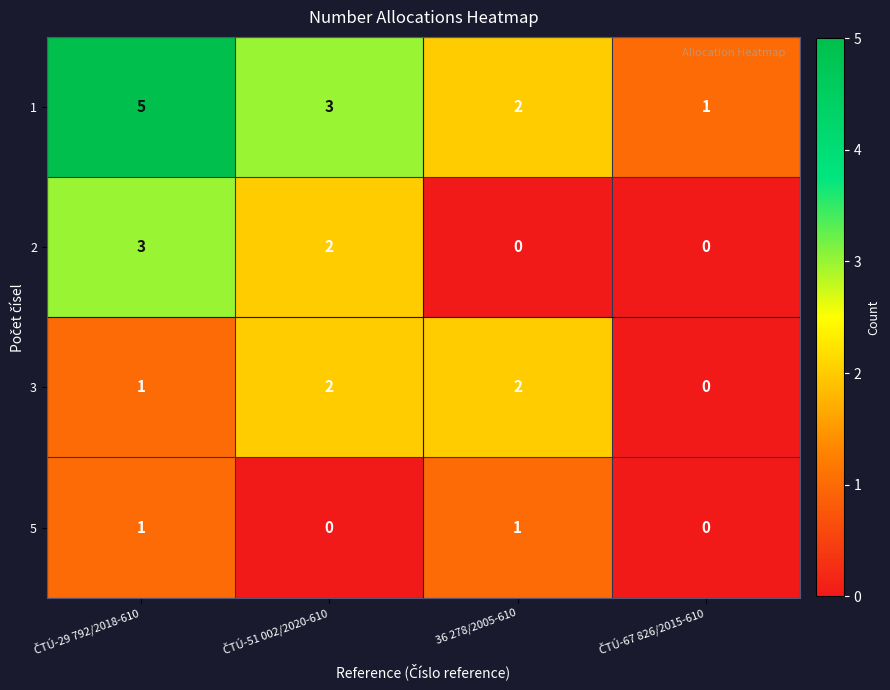

How many 1 values are between 2 and 5?

3